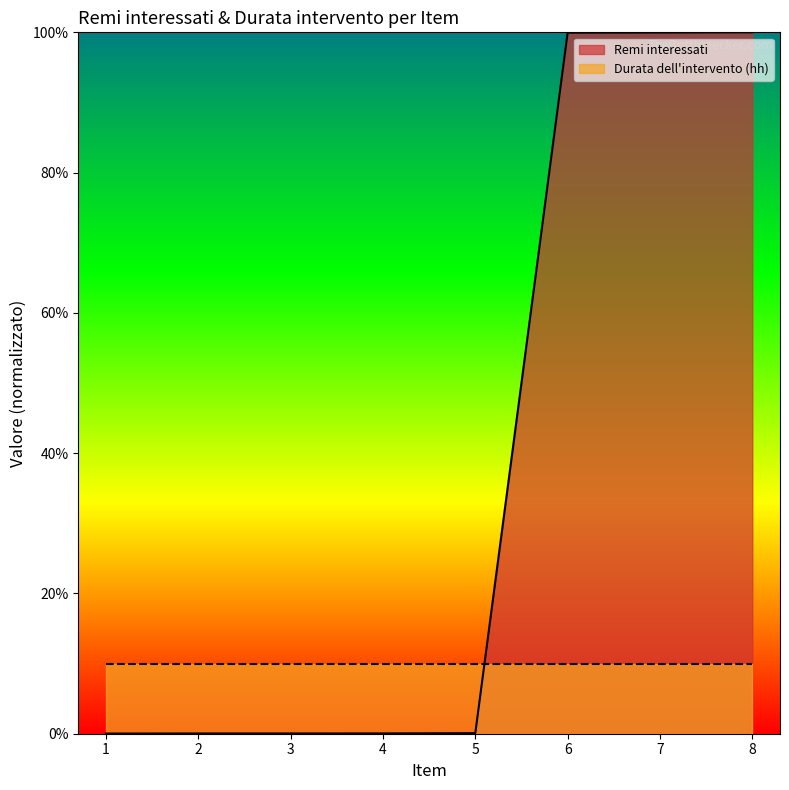

Count the number of data series in this chart.

2